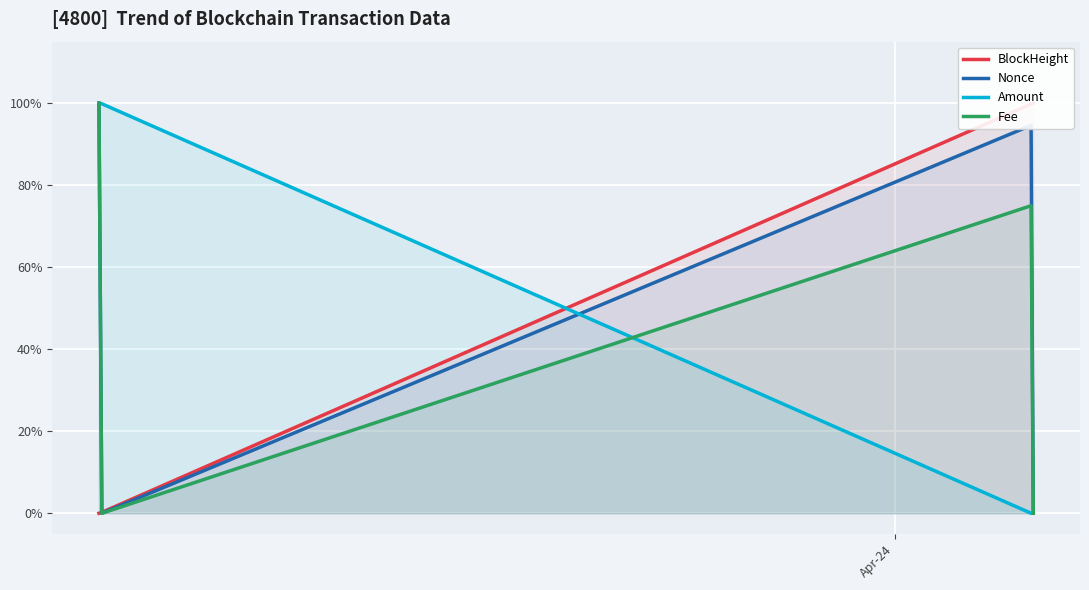

What is the difference between the highest and lowest values at Apr-24?

1.0